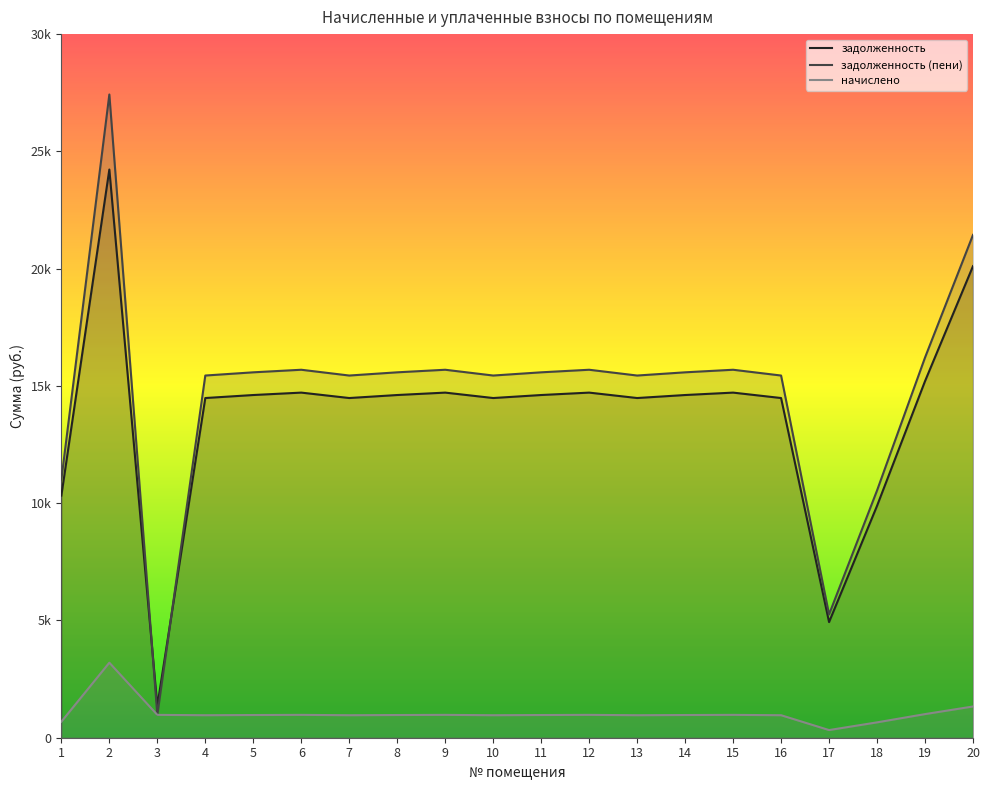

The задолженность series shows 24856.1 at 19. True or false?

False